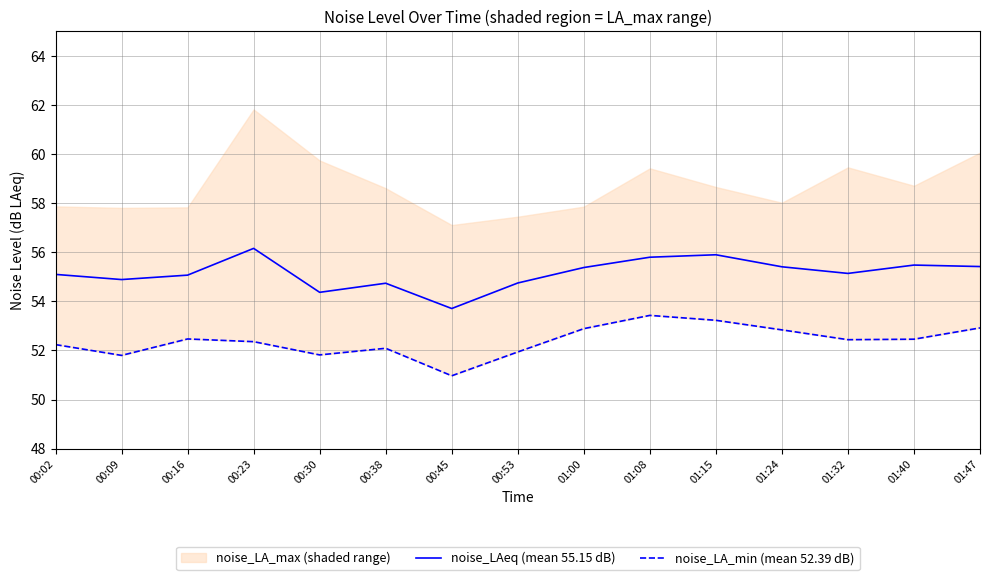

Between 01:40 and 01:47, which is larger?

01:40